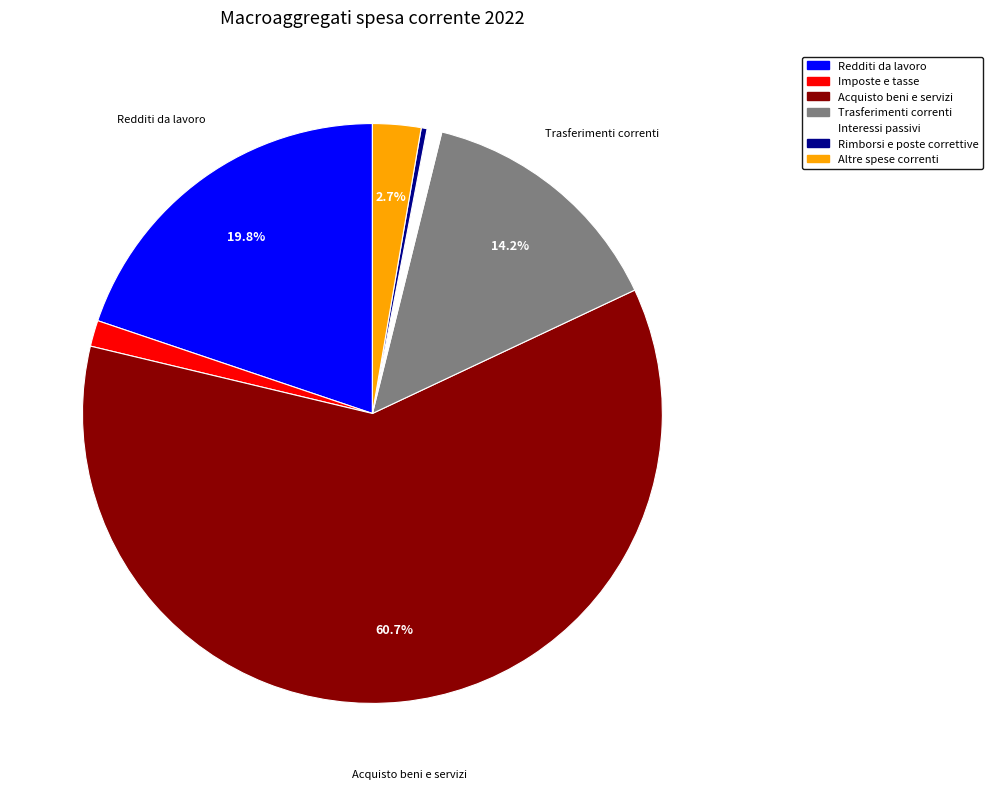

What is the smallest slice in the pie chart?

Rimborsi e poste correttive